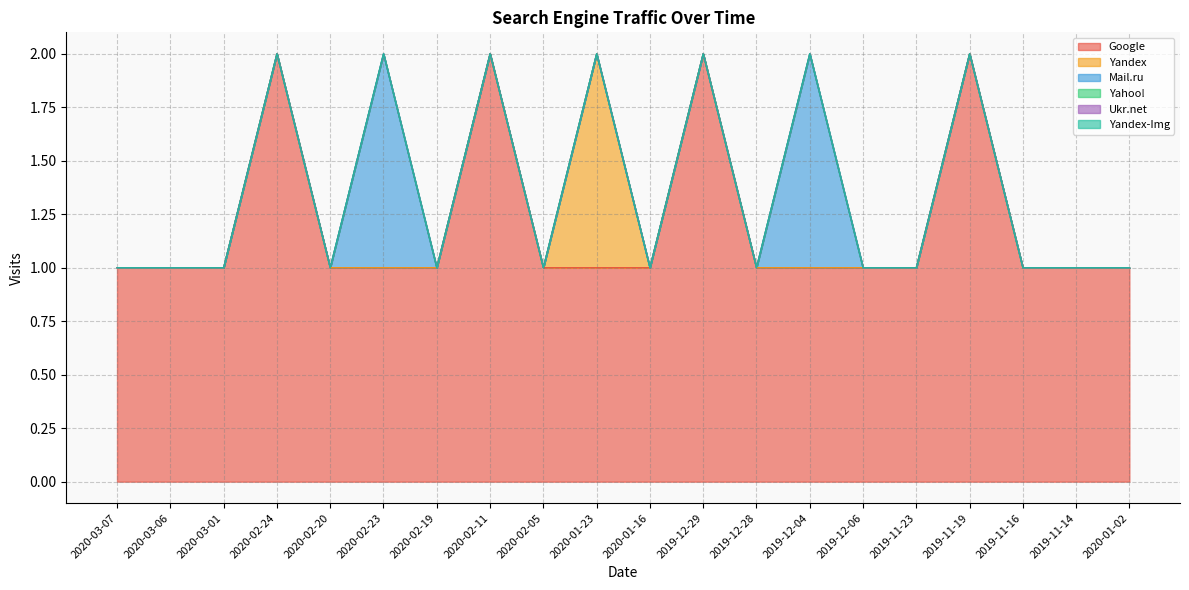

What position from the right is 2020-03-07?

20